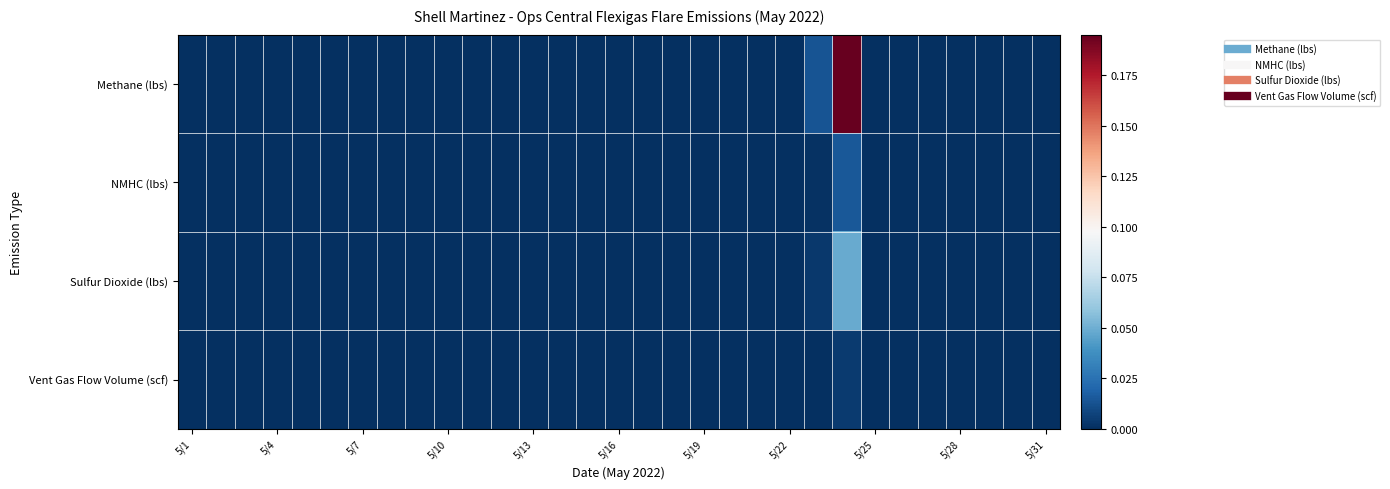

How many distinct data groups are displayed?

4